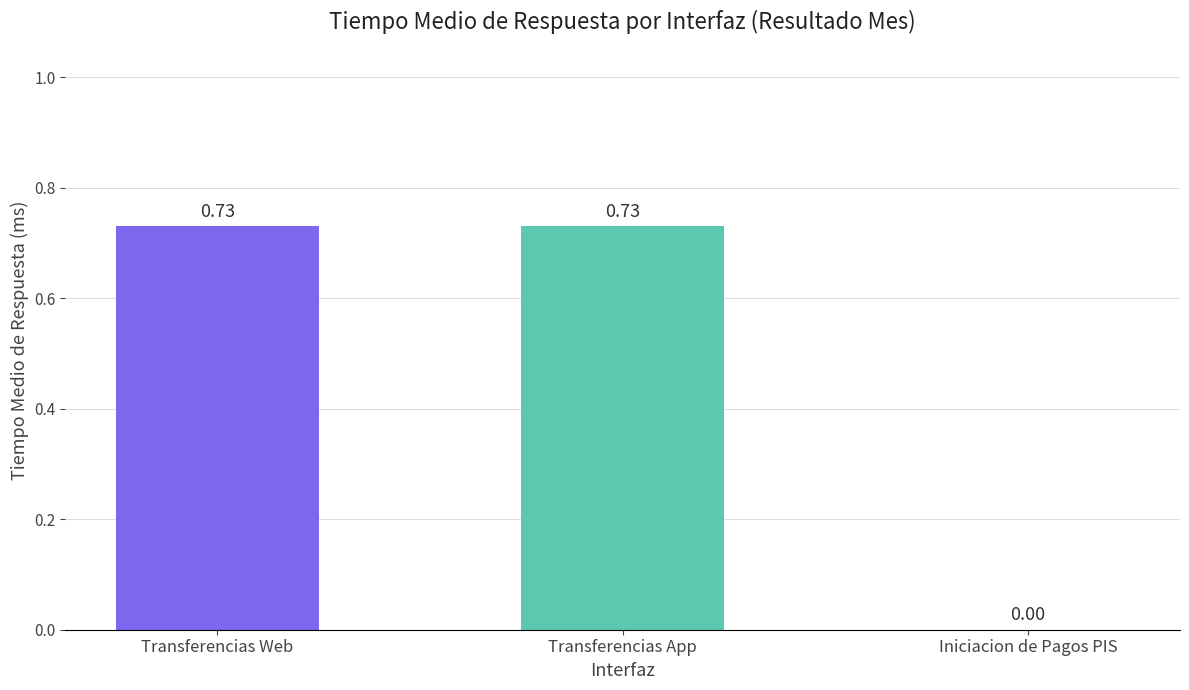

Is it true that Transferencias App (Tiempo medio respuesta) equals 0.1 at 2023-04-30?

False